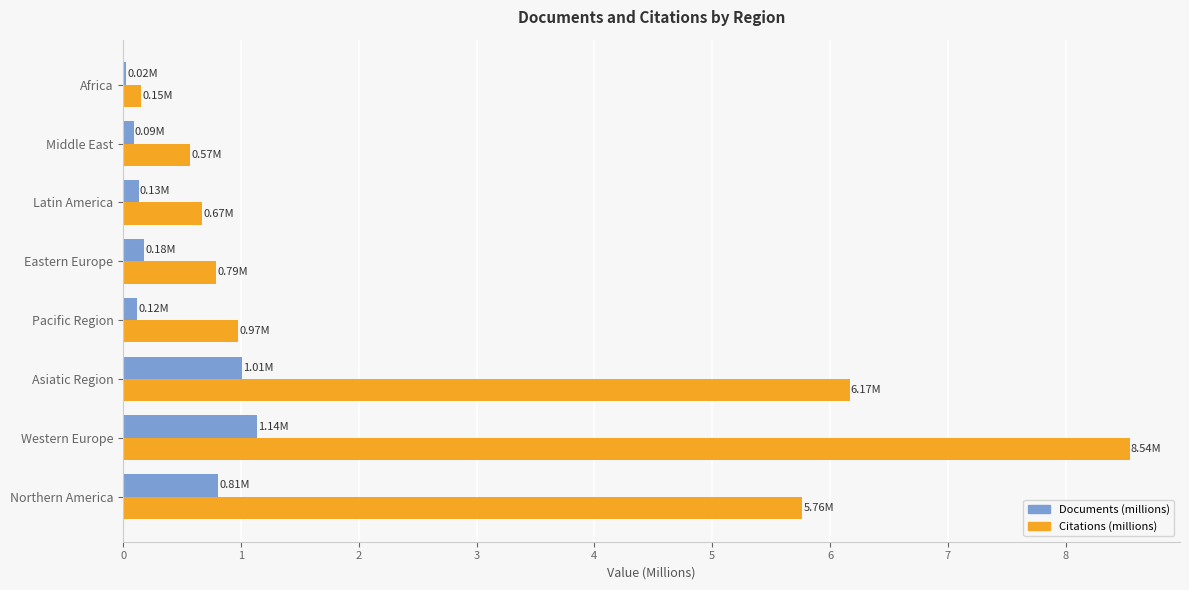

Between Northern America and Latin America, which series saw the biggest shift?

Citations (millions)